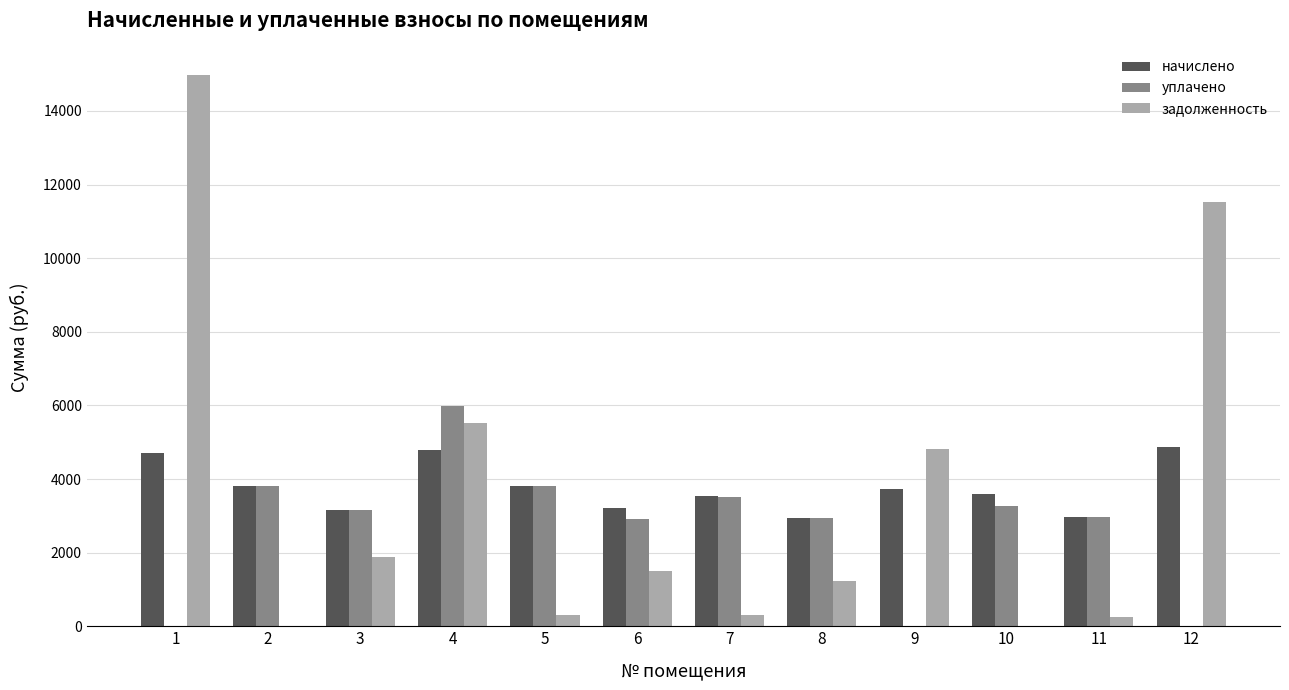

Is the value of задолженность at 6 greater than the value of начислено at 2?

No